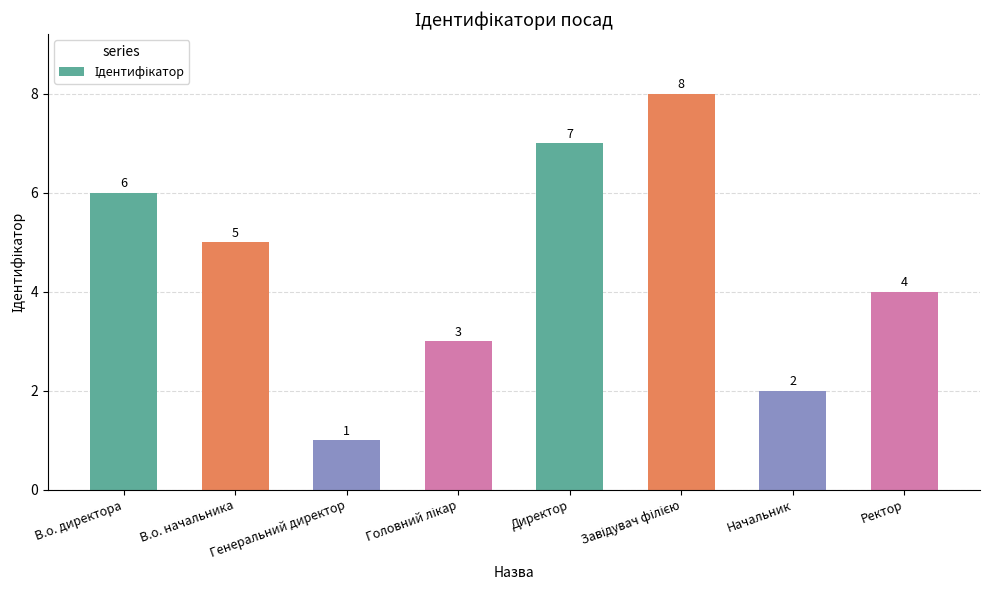

The value at Начальник is 2. True or false?

True